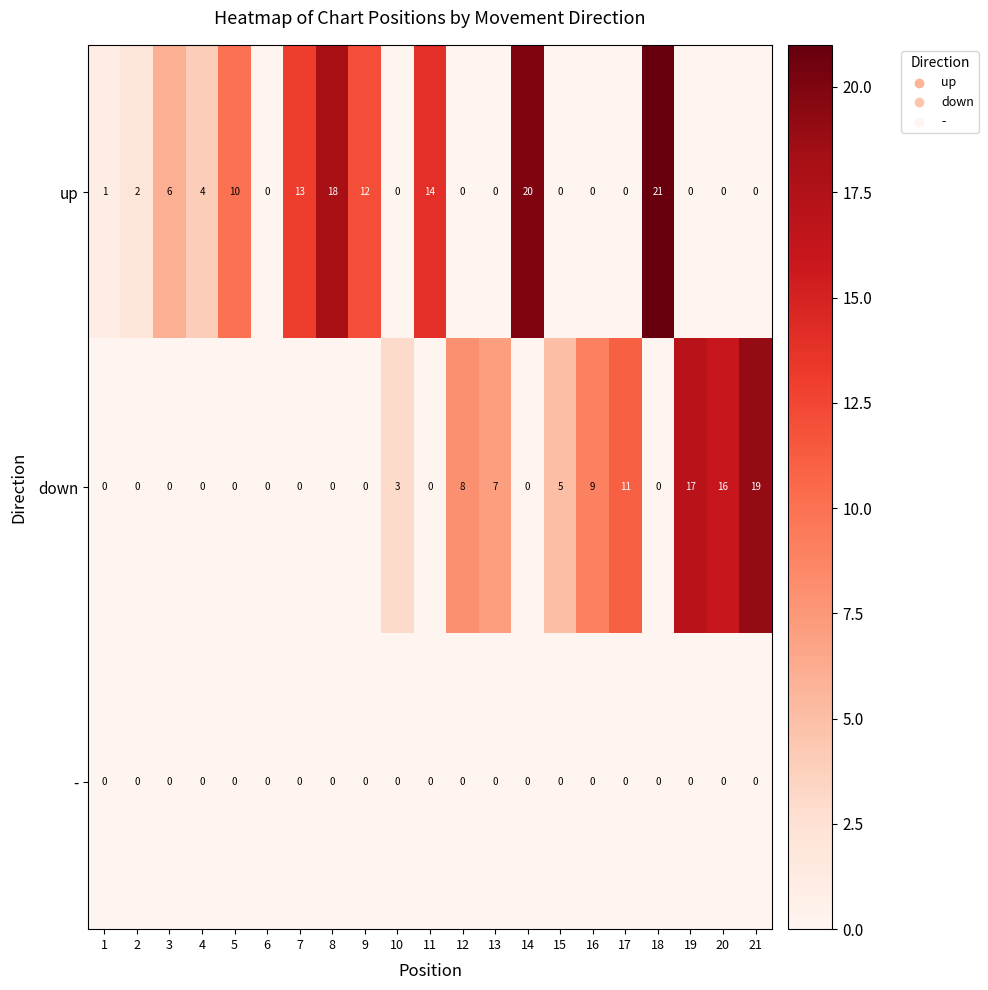

List the series in order of their overall mean, lowest first.

-, down, up